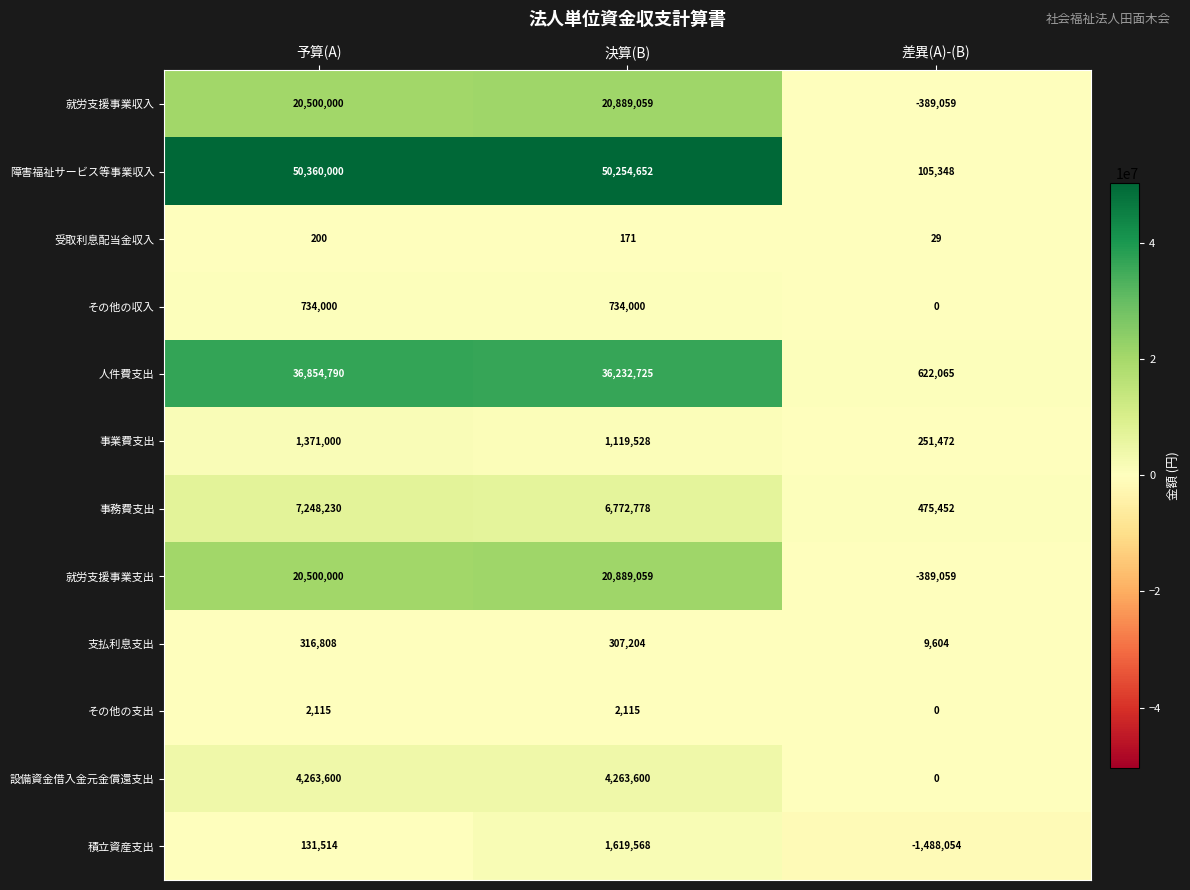

What is the spread (max minus min) of values at 差異(A)-(B)?

2110119